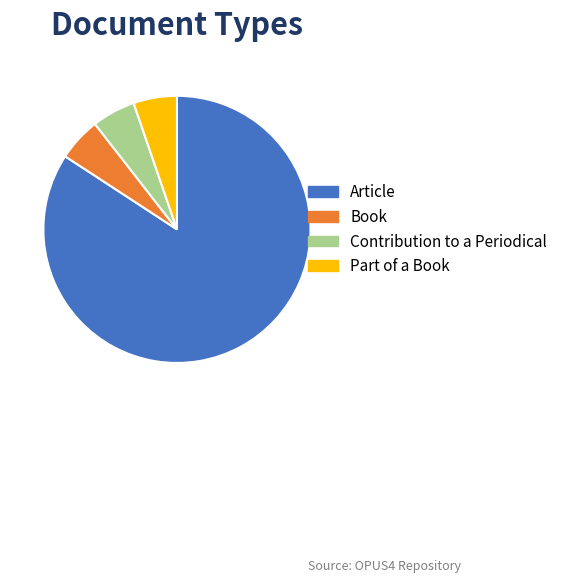

Combined, do Part of a Book and Book account for over 50%?

No